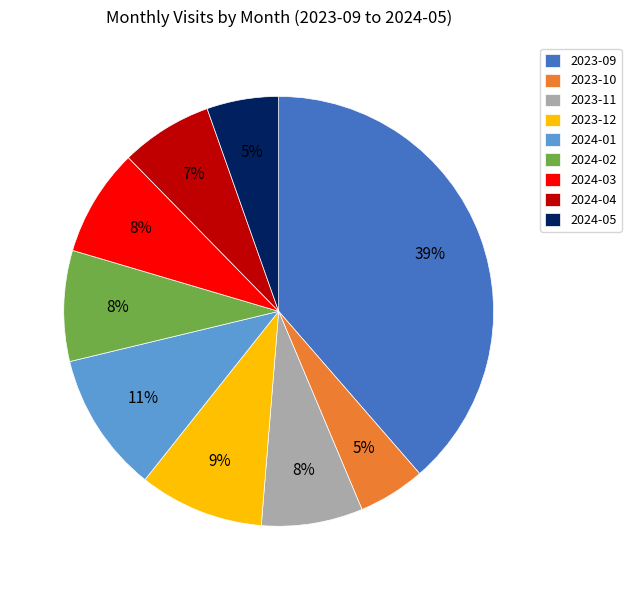

True or false: 2024-04 accounts for 7% of the total.

True